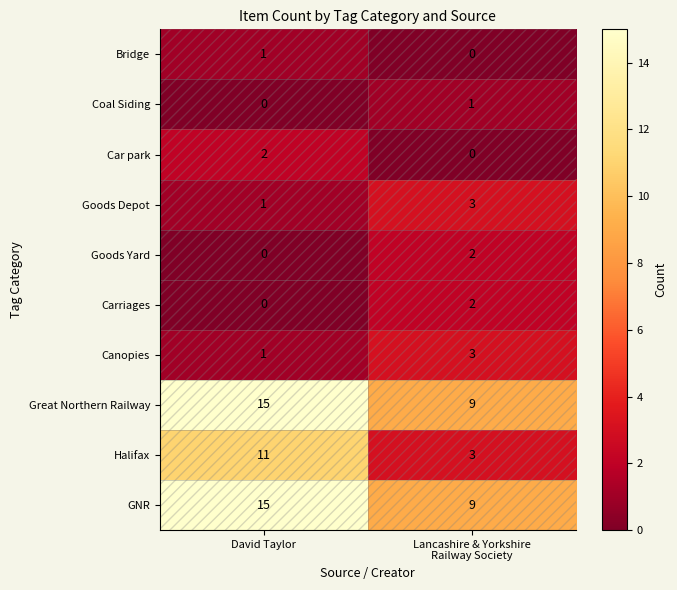

The value of Halifax at David Taylor is 11. True or false?

True